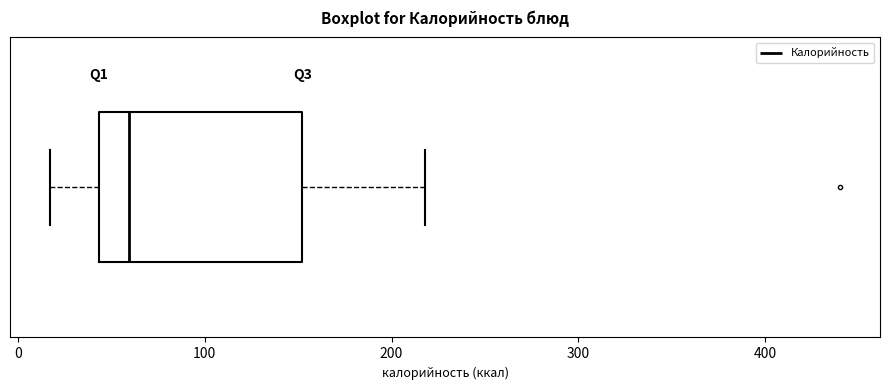

Transcribe this box plot: give where the median line is, the range the box spans, and where the two whiskers end, as read against the x-axis. The values are not printed on the chart, so give them approximately, as read against the axis.

median 60, box 40 to 150, whiskers 20 to 220